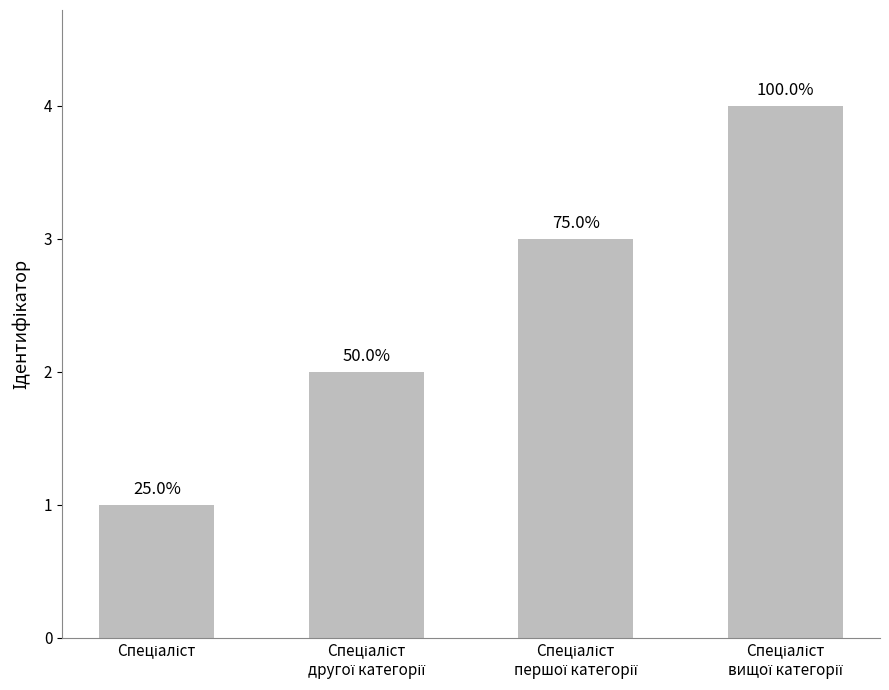

Which category has the highest value across all series?

Спеціаліст
вищої категорії